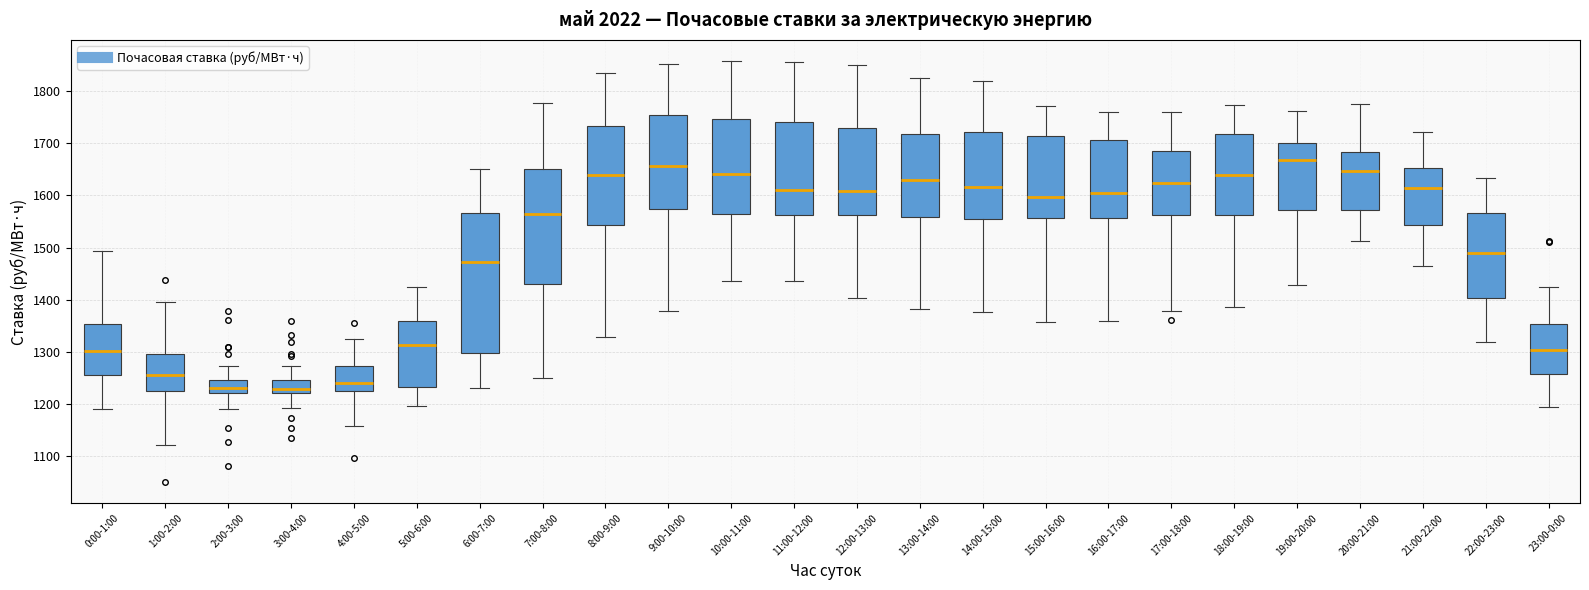

Where is the lower edge of the box for 4:00-5:00 on the y-axis? The values are not printed on the chart, so give them approximately, as read against the axis.

1220